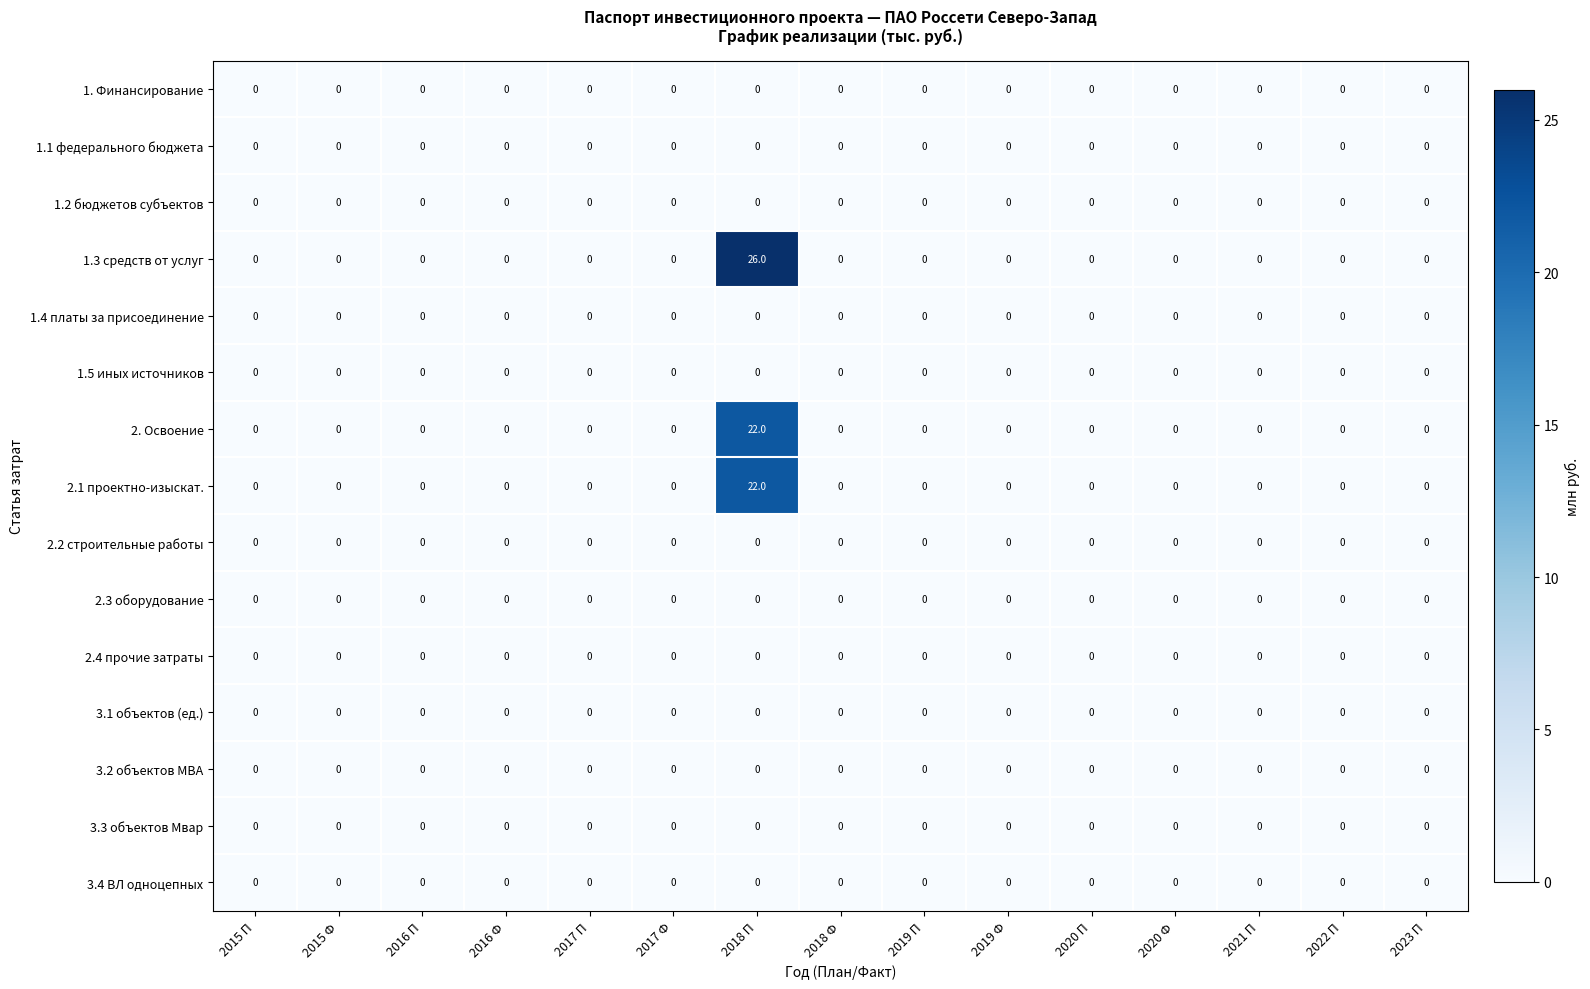

True or false: 2.3 оборудование has a value of 0 at 2021 П.

True